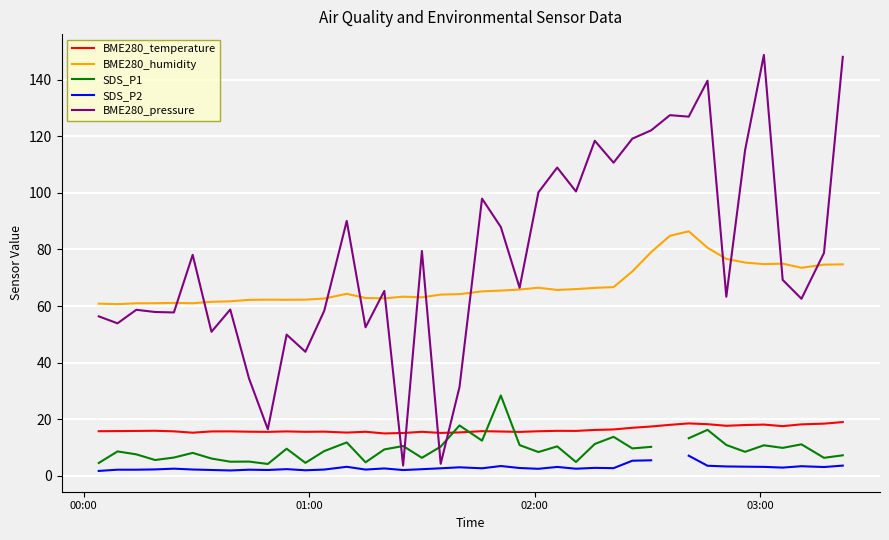

True or false: BME280_temperature and BME280_humidity cross at least once.

False